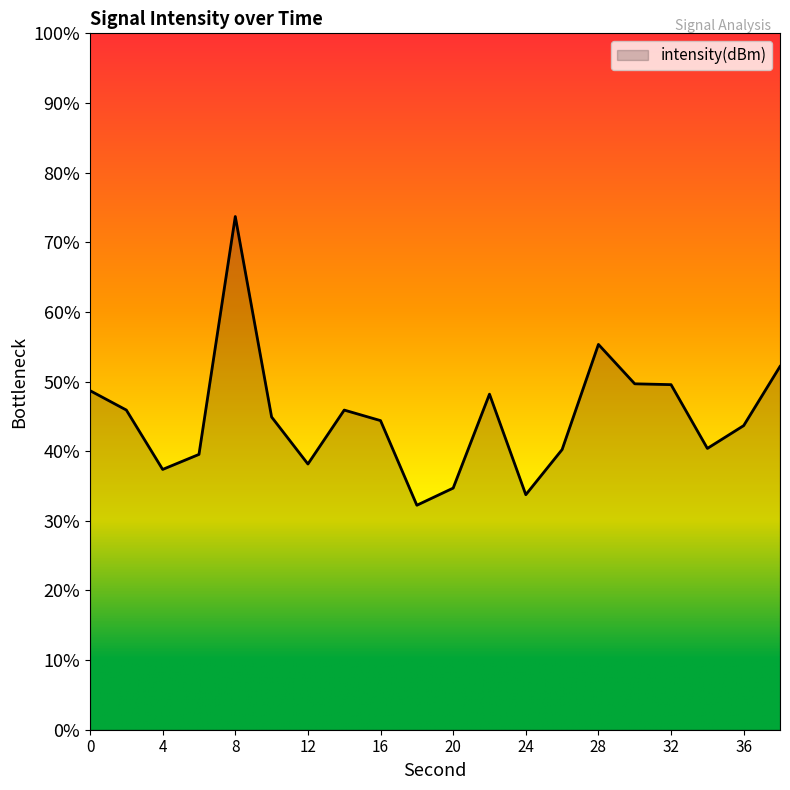

What is the sum of the values at 2 and 26?

-262.8